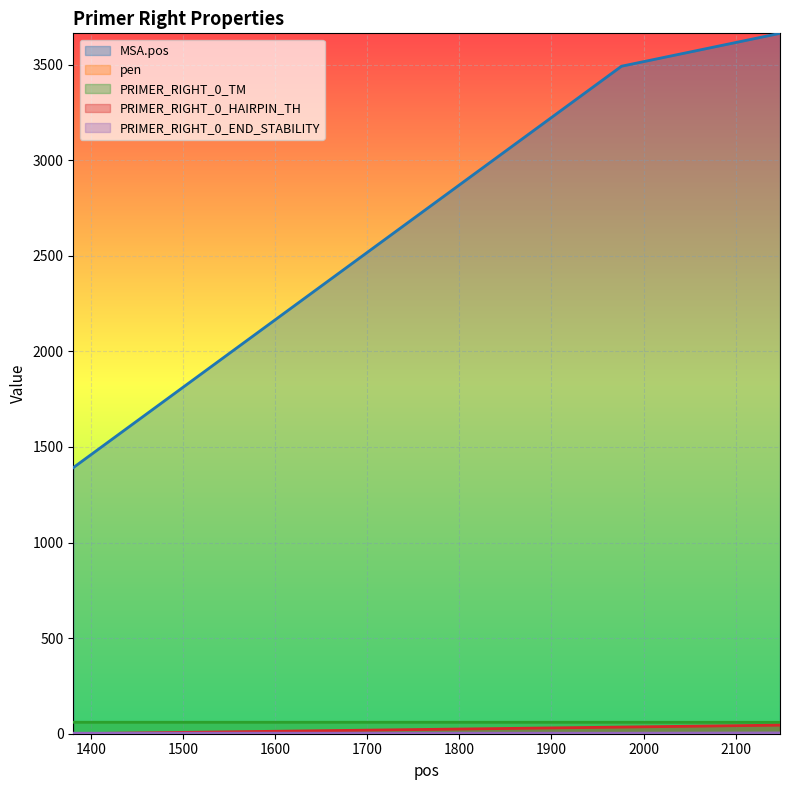

Is the value of pen at 1976 greater than the value of PRIMER_RIGHT_0_TM at 1976?

No